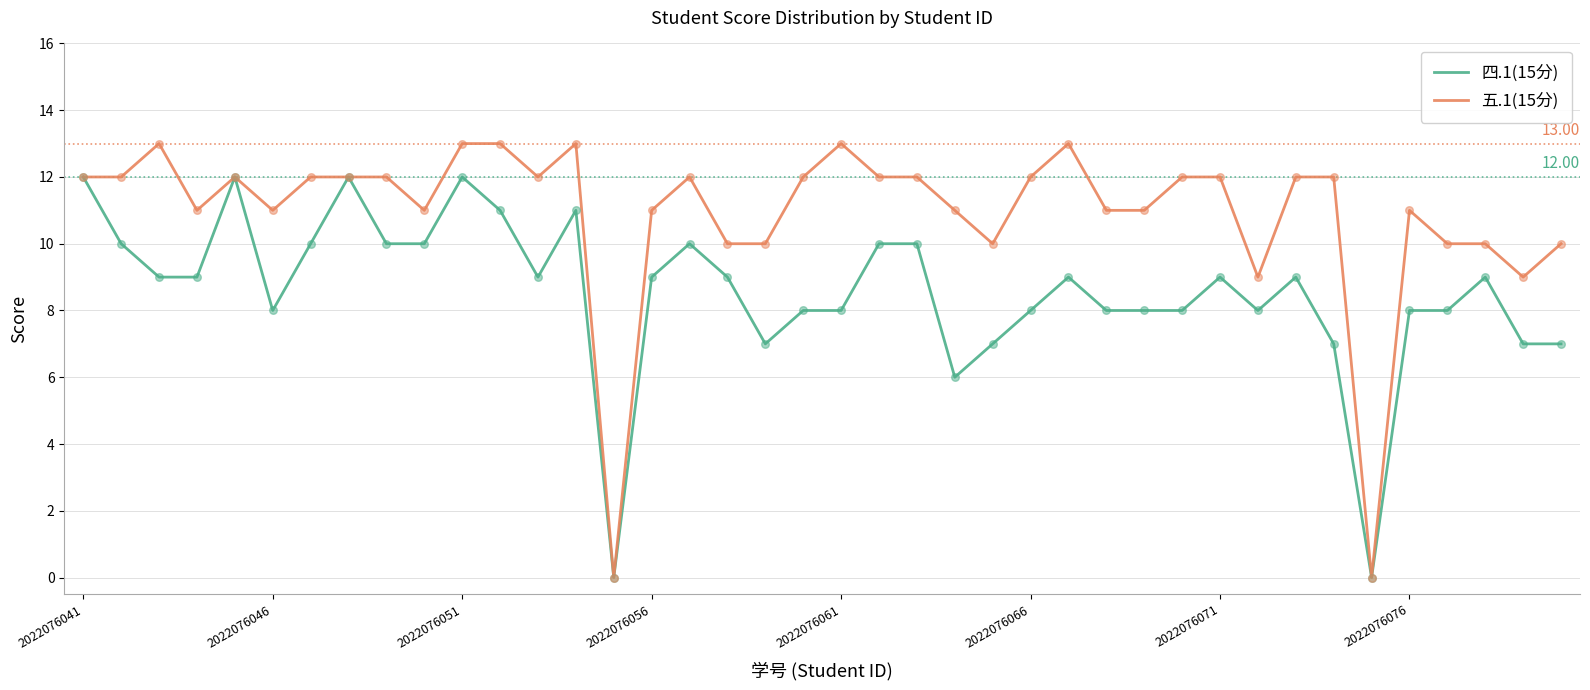

What are all the series names shown in the legend?

四.1(15分), 五.1(15分)